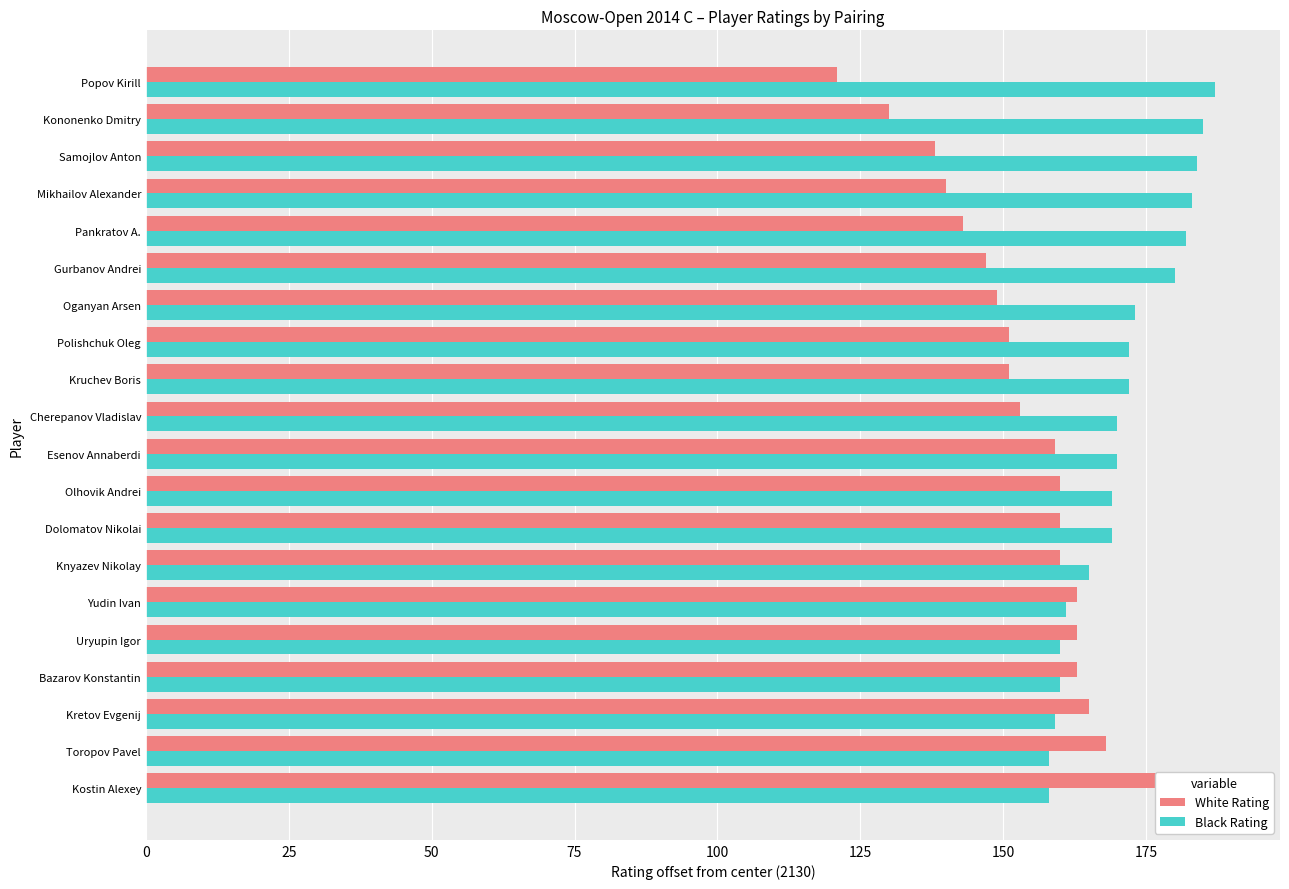

List the series in order of their peak value, lowest first.

Black Rating, White Rating